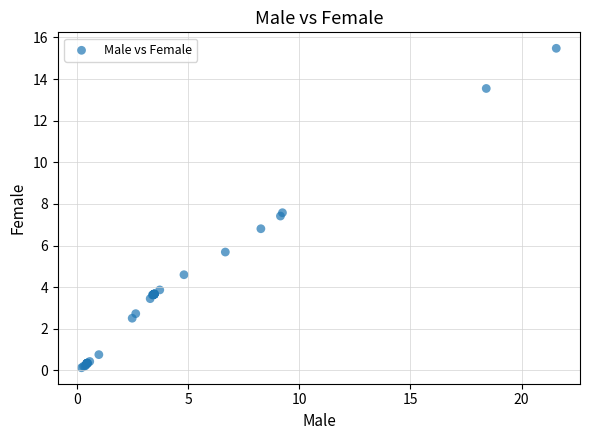

What Y value in the scatter plot is closest to 7?

6.8